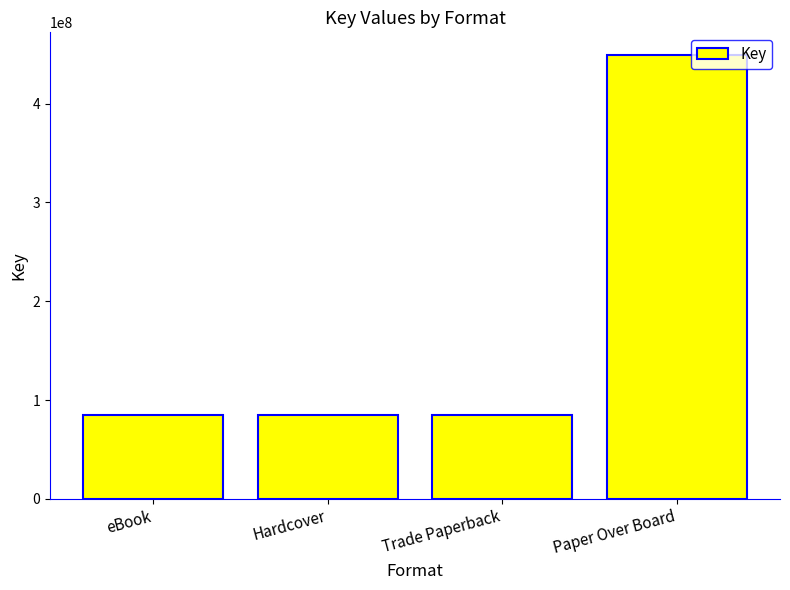

The value at Hardcover is 120573521. True or false?

False